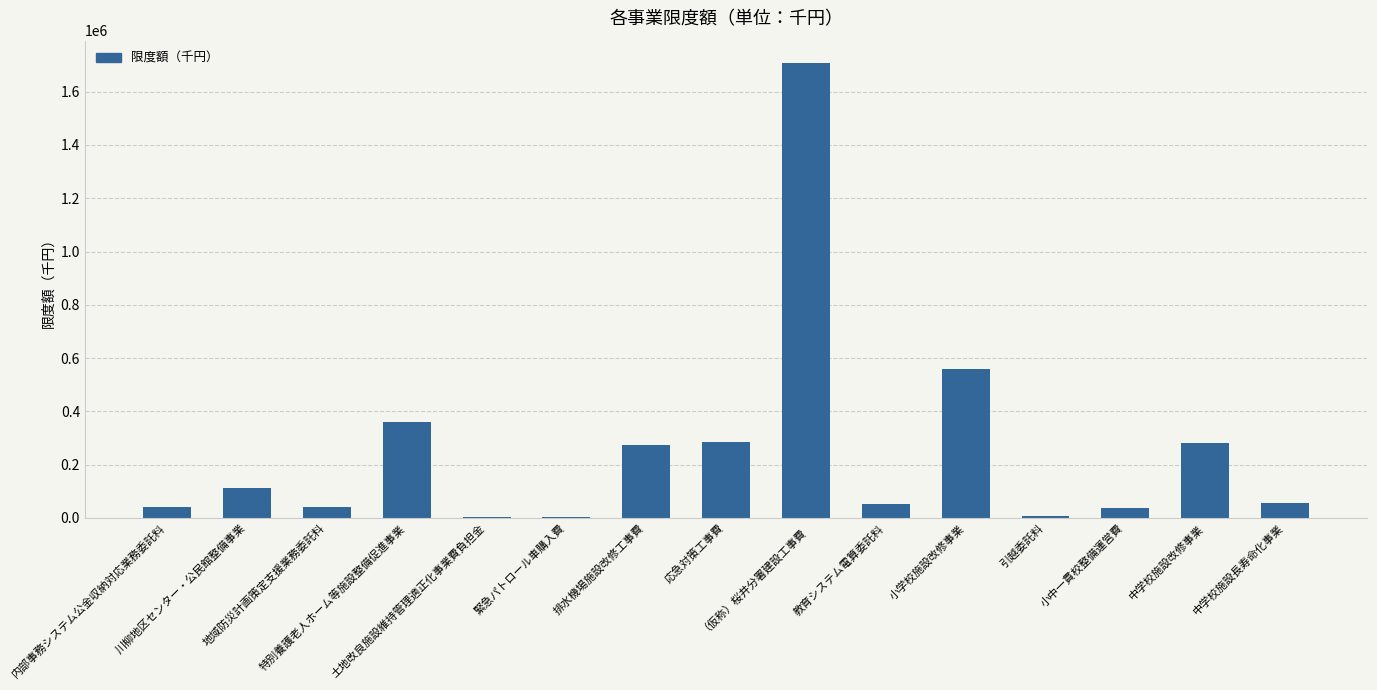

Are the bars horizontal?

No